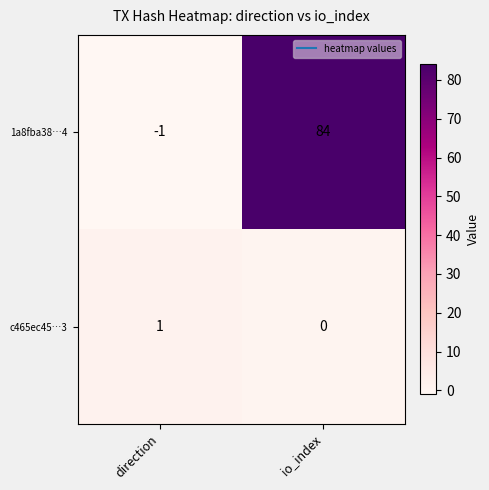

Is it true that c465ec45…3 equals 2 at direction?

False